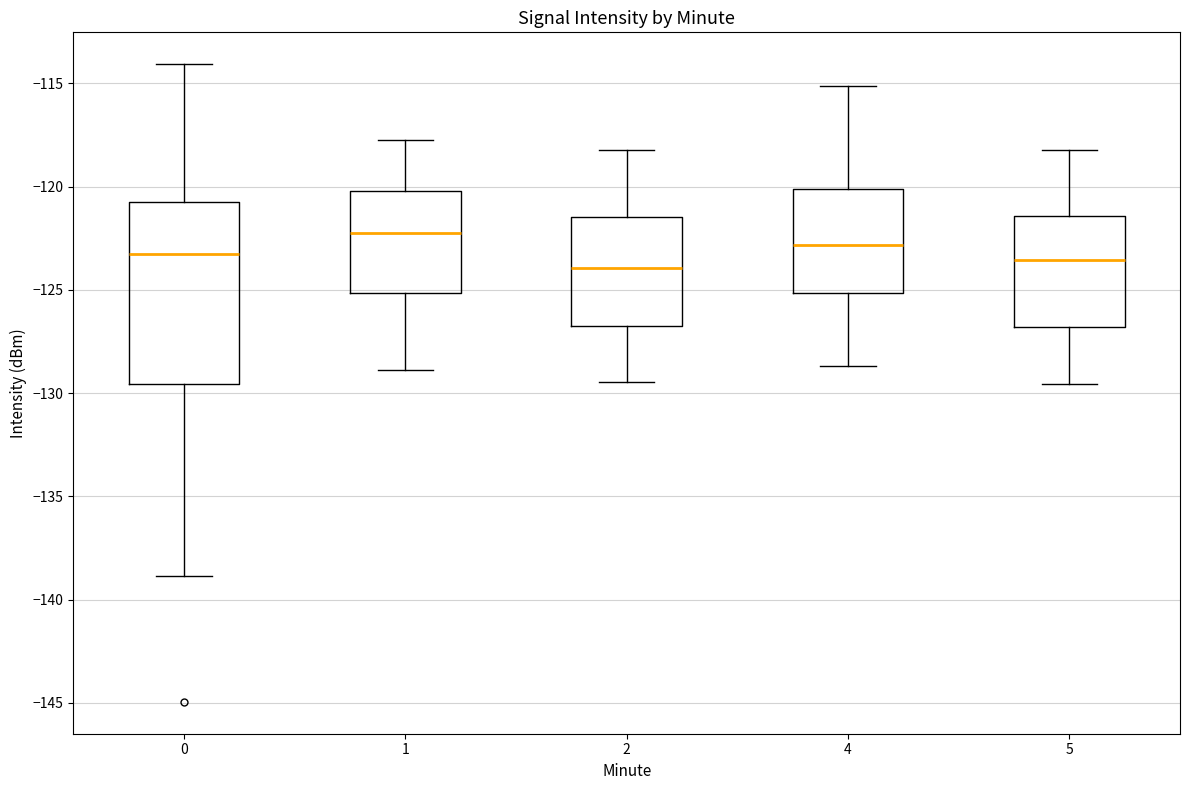

Where does the upper whisker of the box at x = 2 end on the y-axis? The values are not printed on the chart, so give them approximately, as read against the axis.

-118.0